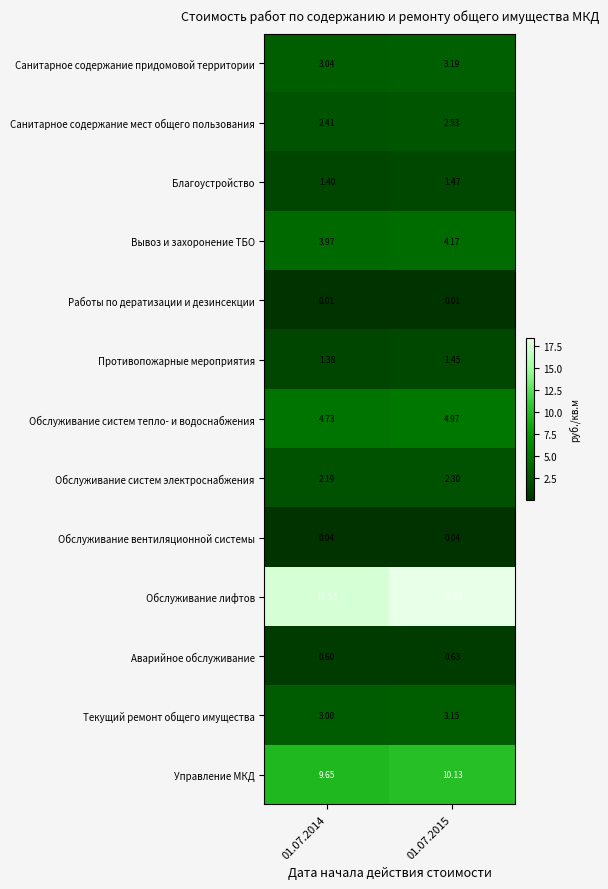

How many categories are shown in the chart?

2